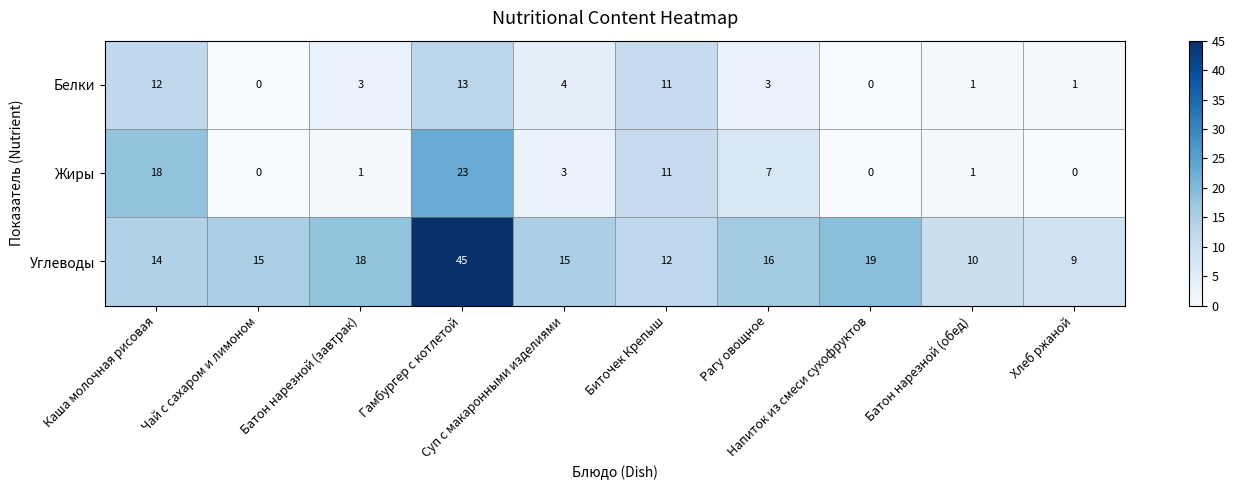

What is the sum of all Жиры values?

64